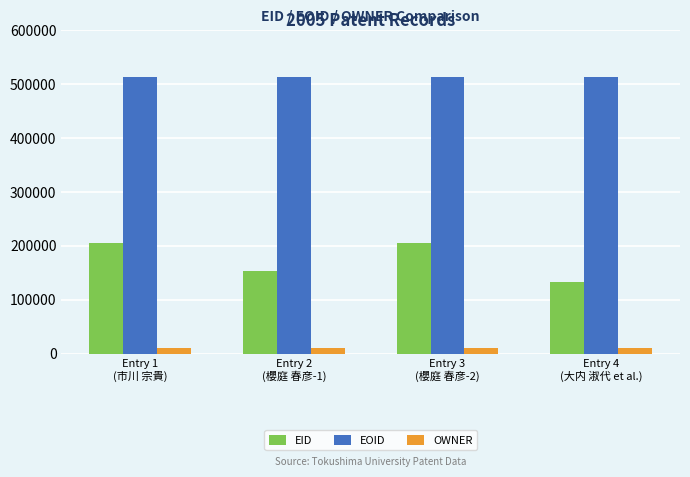

What is the label of the 1st bar from the left?

Entry 1
(市川 宗貴)